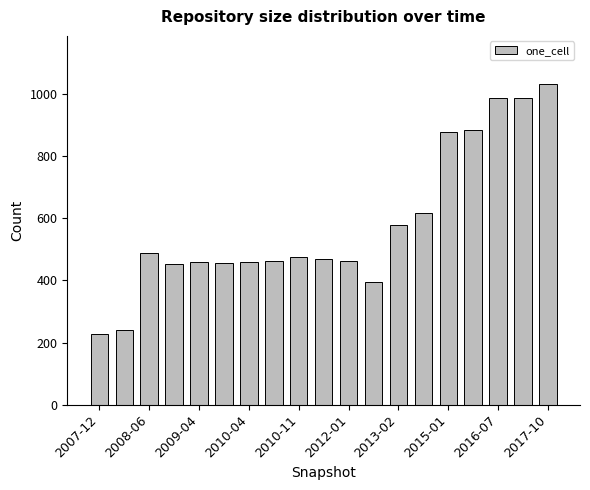

What is the maximum value shown in the chart?

1033